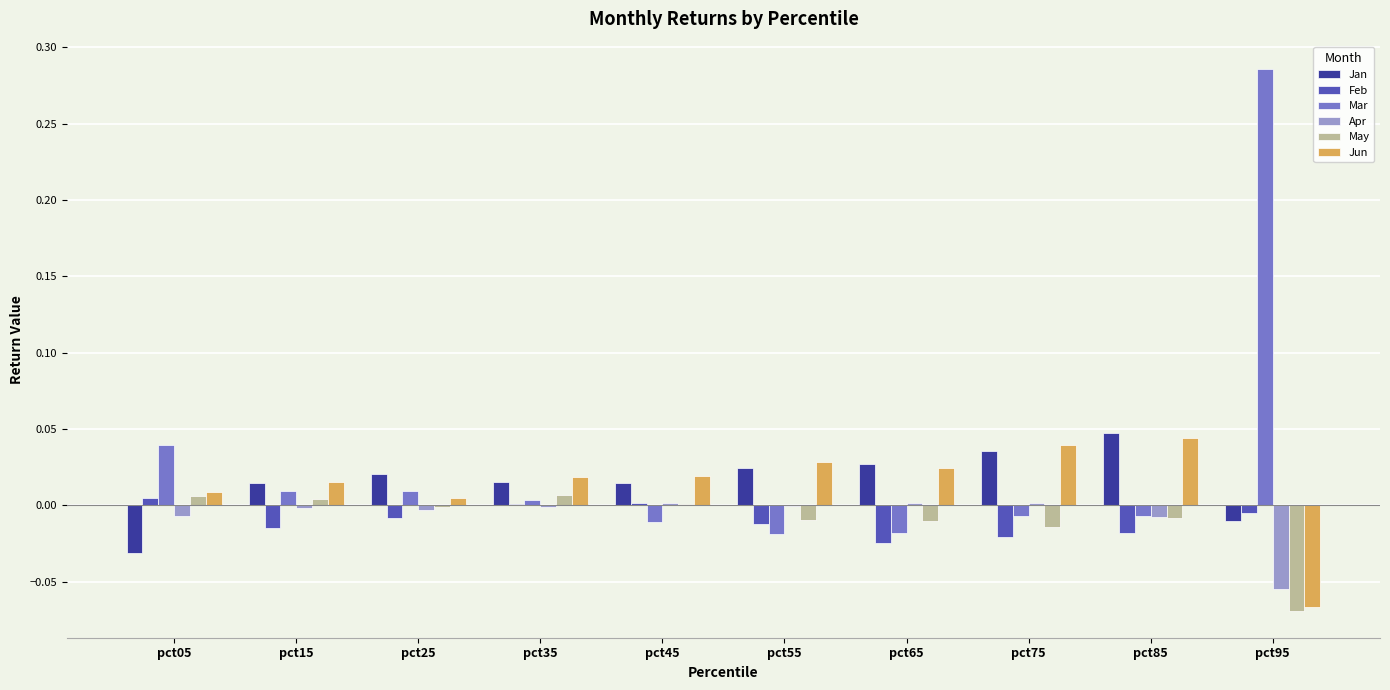

Which category has the highest value across all series?

pct95